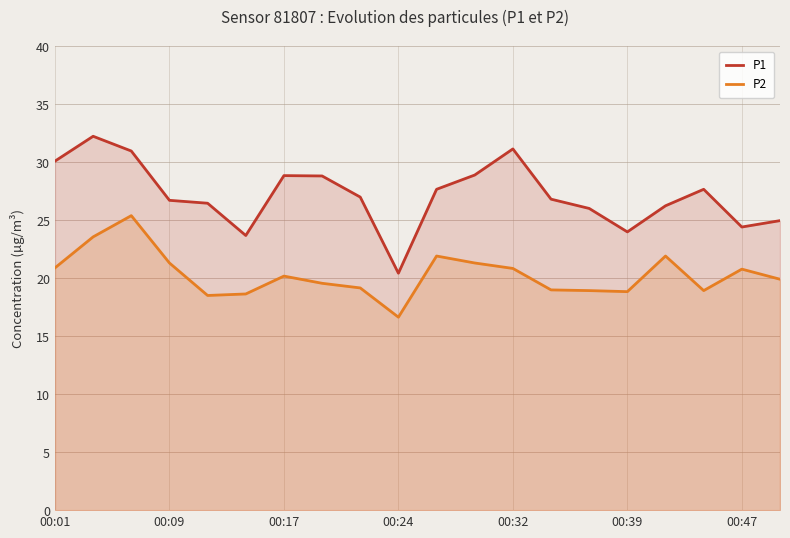

How many values in the P2 series exceed 20?

10